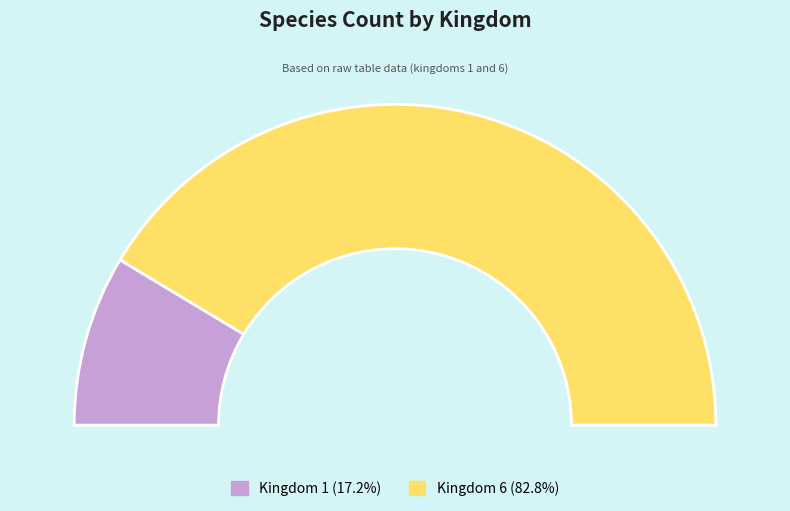

The 1 slice represents 17% of the pie. True or false?

True